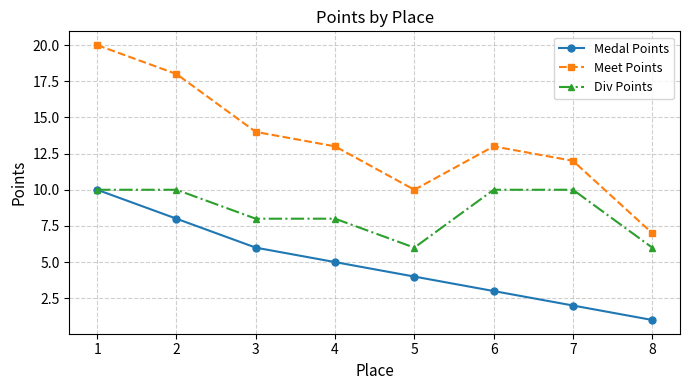

How many interior local valleys does the Meet Points series have?

1